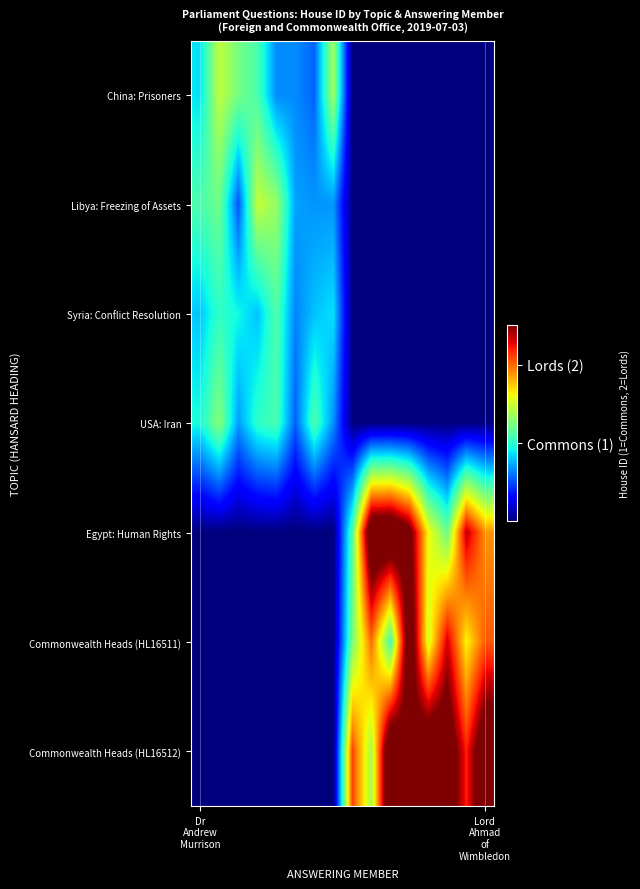

How many series are shown in this chart?

7